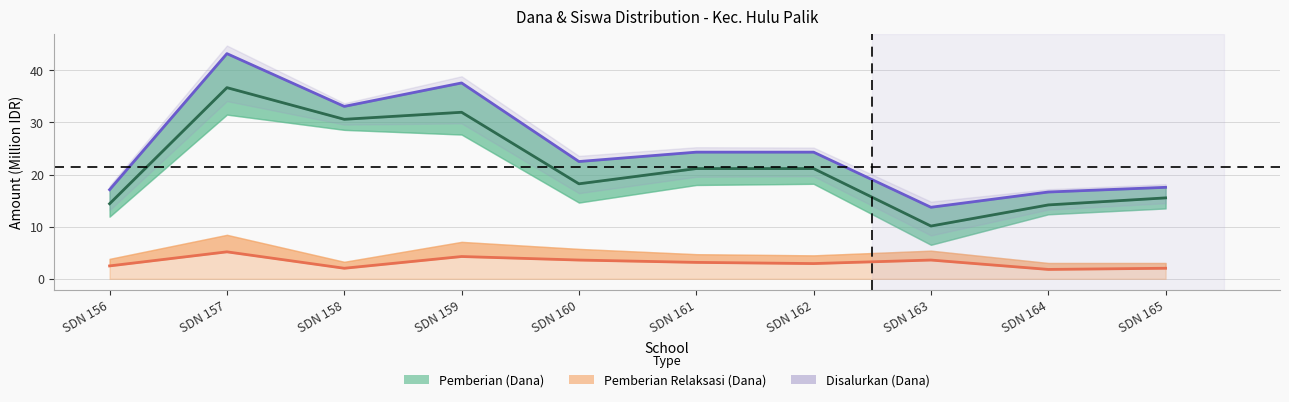

Between SDN 161 and SDN 162, which series saw the biggest shift?

Pemberian Relaksasi (Dana)